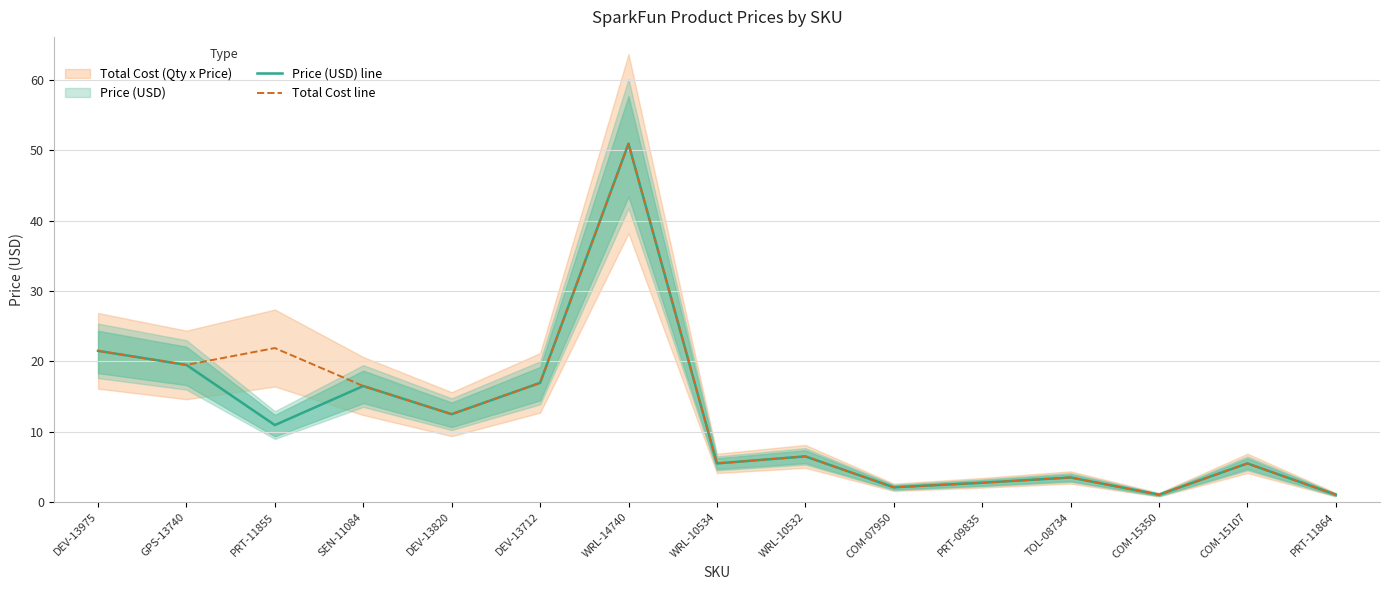

Reading left to right, list all the values displayed in this chart.

Price (USD) line: DEV-13975=21.5	GPS-13740=19.5	PRT-11855=10.9	SEN-11084=16.5	DEV-13820=12.5	DEV-13712=16.9	WRL-14740=51.0	WRL-10534=5.5	WRL-10532=6.5	COM-07950=2.1	PRT-09835=2.8	TOL-08734=3.5	COM-15350=1.1	COM-15107=5.5	PRT-11864=1.1
Total Cost line: DEV-13975=21.5	GPS-13740=19.5	PRT-11855=21.9	SEN-11084=16.5	DEV-13820=12.5	DEV-13712=16.9	WRL-14740=51.0	WRL-10534=5.5	WRL-10532=6.5	COM-07950=2.1	PRT-09835=2.8	TOL-08734=3.5	COM-15350=1.1	COM-15107=5.5	PRT-11864=1.1